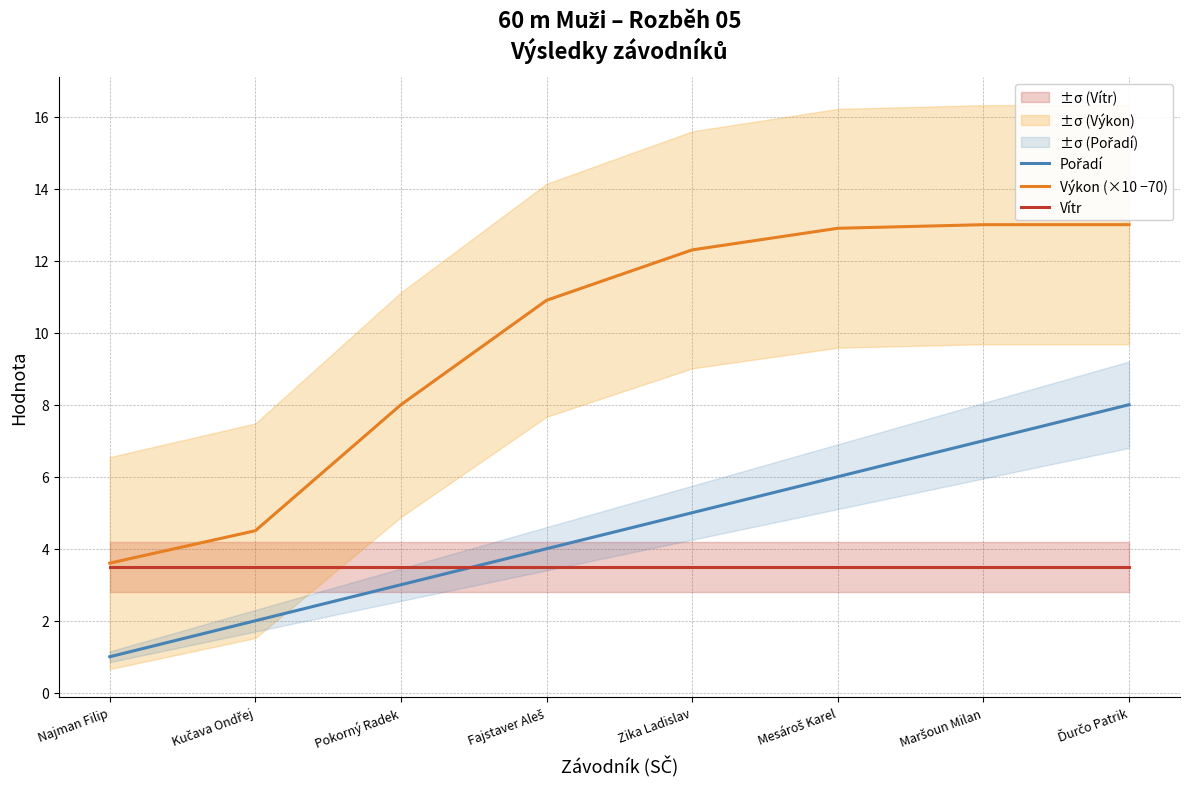

List the labels in order of Vítr value, largest first.

Najman Filip, Kučava Ondřej, Pokorný Radek, Fajstaver Aleš, Zika Ladislav, Mesároš Karel, Maršoun Milan, Ďurčo Patrik